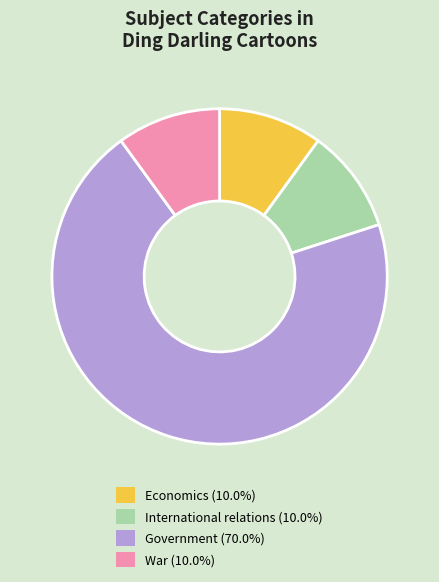

Approximately how many times larger is the value at War (10.0%) compared to Economics (10.0%)?

1.0